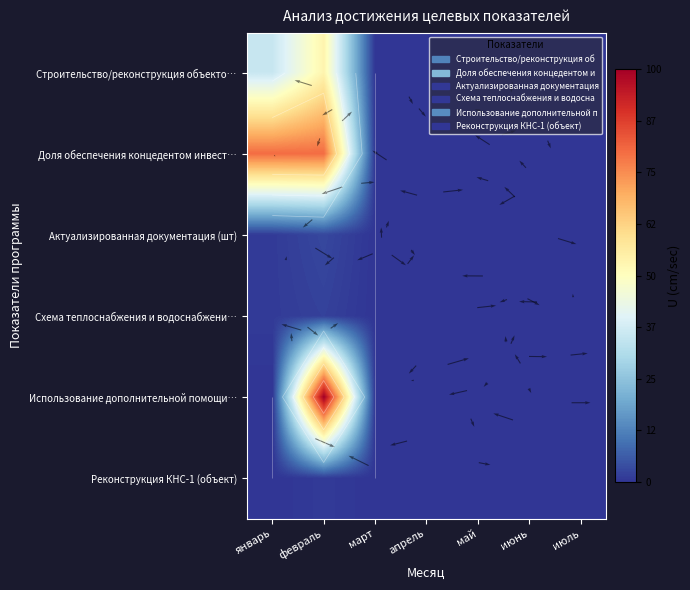

Which series has the largest range (max minus min)?

Использование дополнительной помощи…